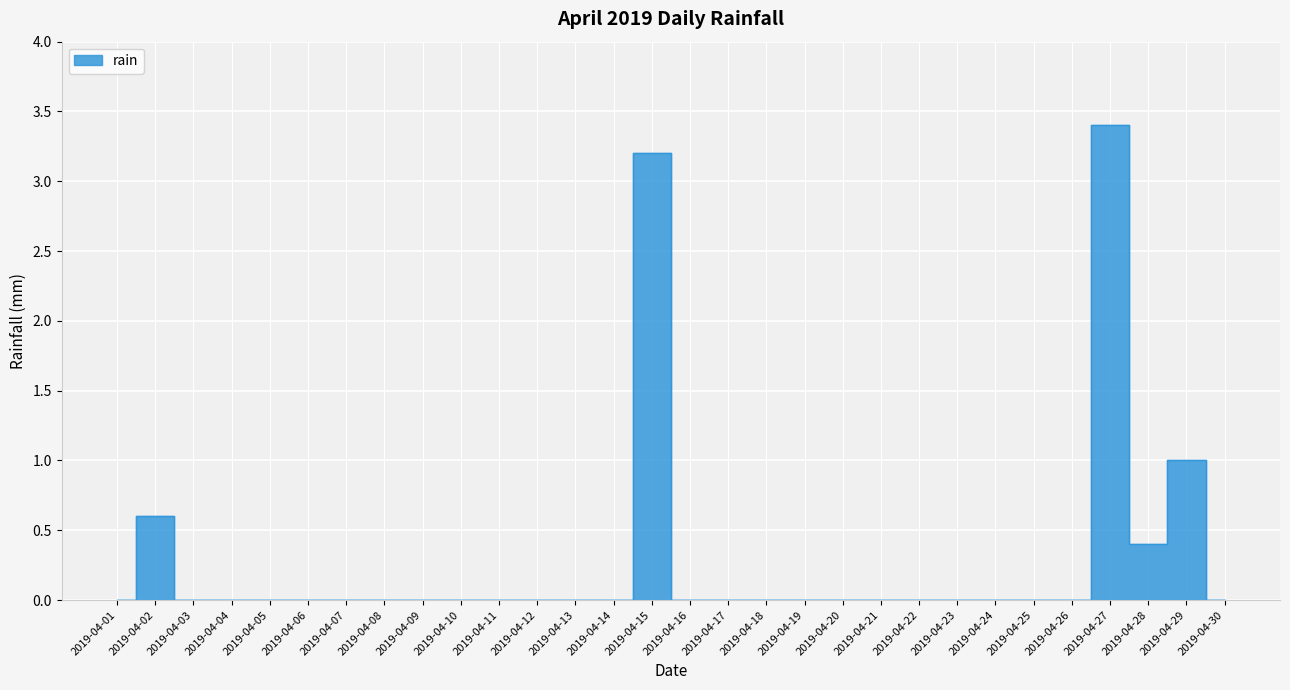

How many lines are shown in the chart?

1